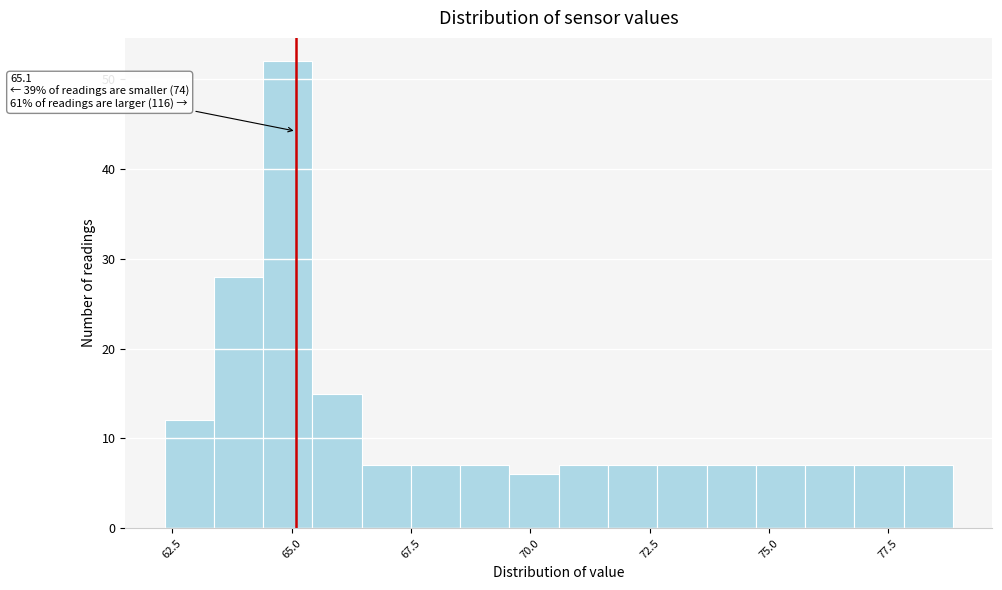

Read against the x-axis, roughly where is the centre of the tallest bar?

65.0